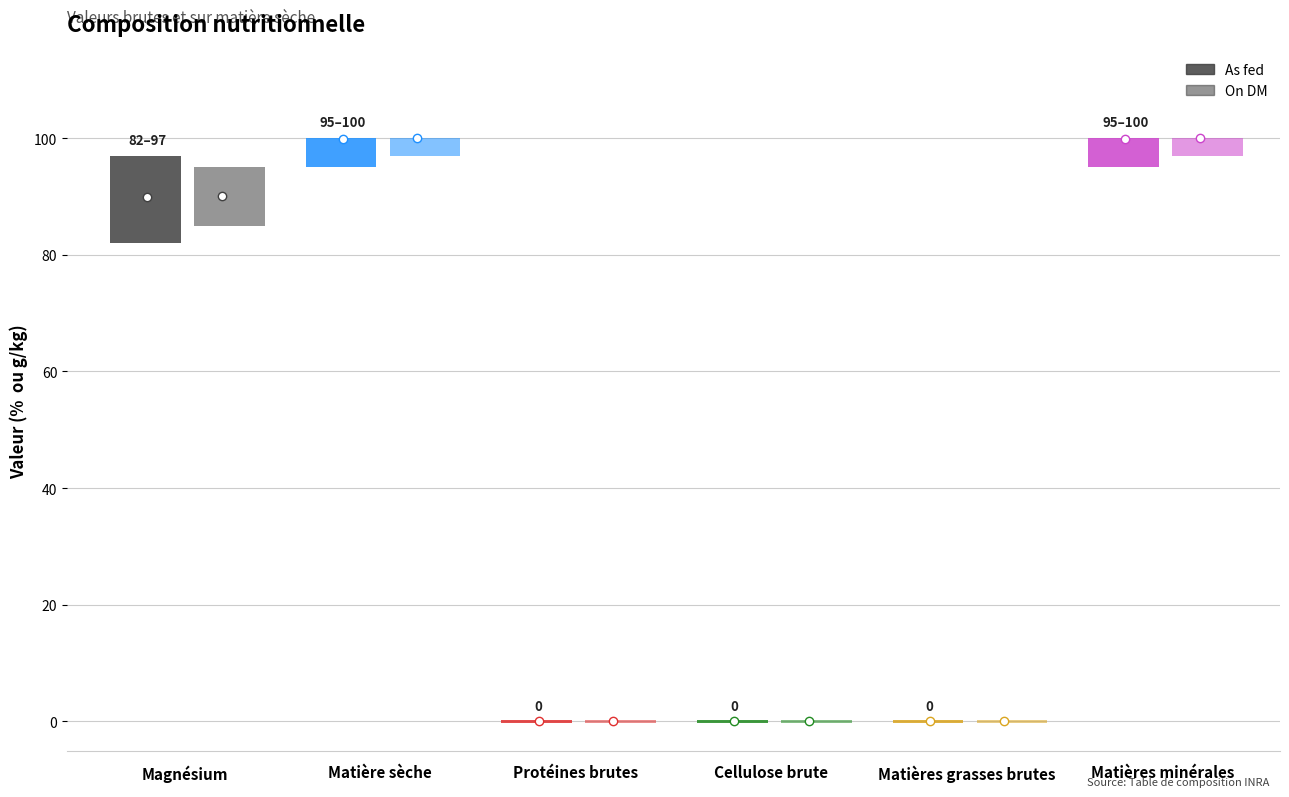

At which label does On DM first exceed 90?

Matière sèche